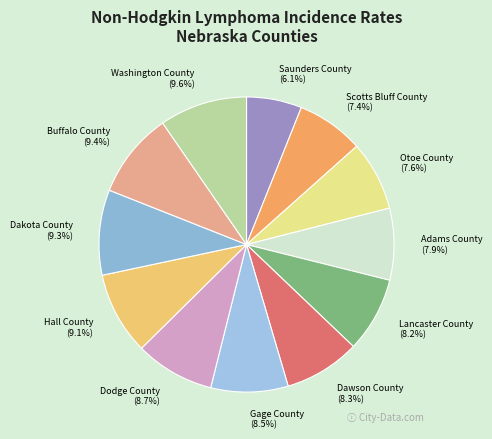

Which slice is the smallest?

Saunders County